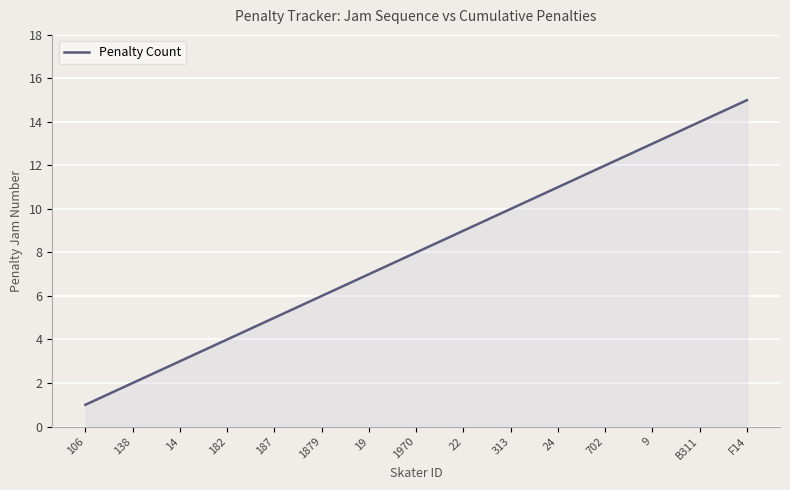

What is the greatest value displayed?

15.0